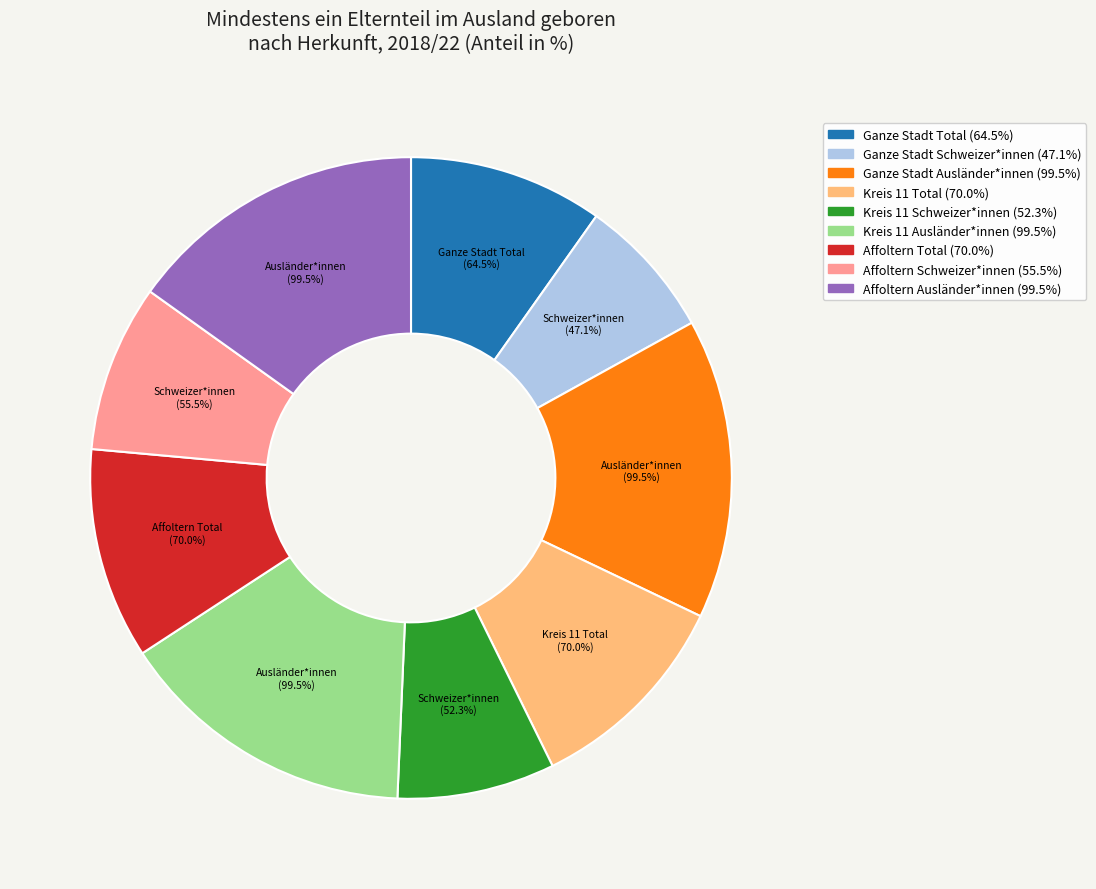

What percentage is NOT represented by Kreis 11 Total?

89.4%